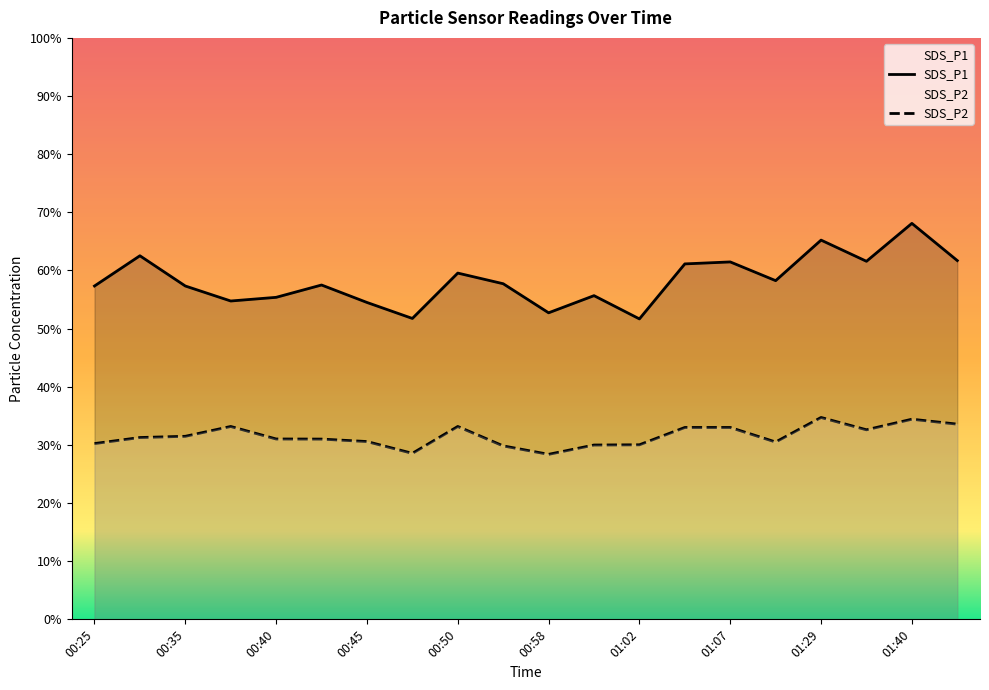

Reading left to right, what are all the values shown in this chart?

SDS_P1: 57.3	62.5	57.3	54.8	55.4	57.5	54.5	51.8	59.5	57.7	52.7	55.7	51.7	61.1	61.5	58.2	65.2	61.6	68.1	61.7
SDS_P2: 30.2	31.3	31.5	33.2	31.0	31.0	30.6	28.6	33.2	29.8	28.4	30.0	30.0	33.0	33.0	30.5	34.7	32.6	34.4	33.6